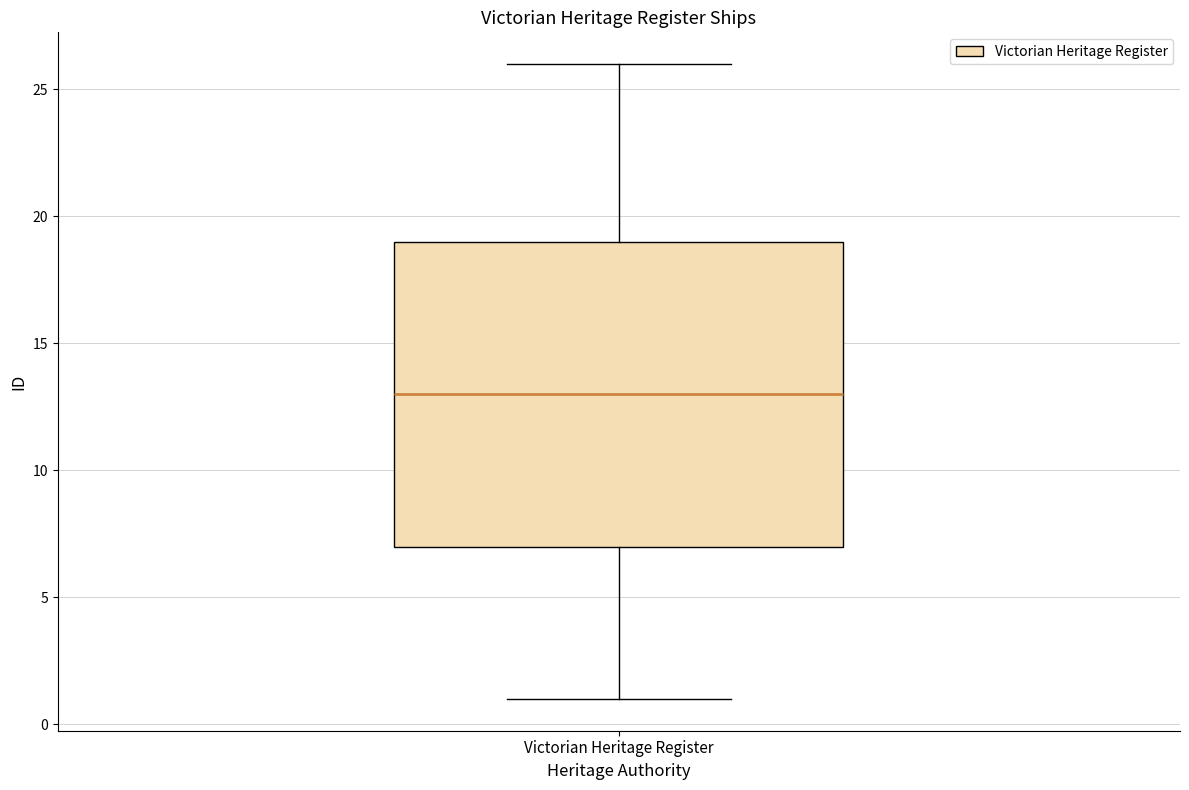

Transcribe this box plot: give where the median line is, the range the box spans, and where the two whiskers end, as read against the y-axis. The values are not printed on the chart, so give them approximately, as read against the axis.

median 13, box 7 to 19, whiskers 1 to 26